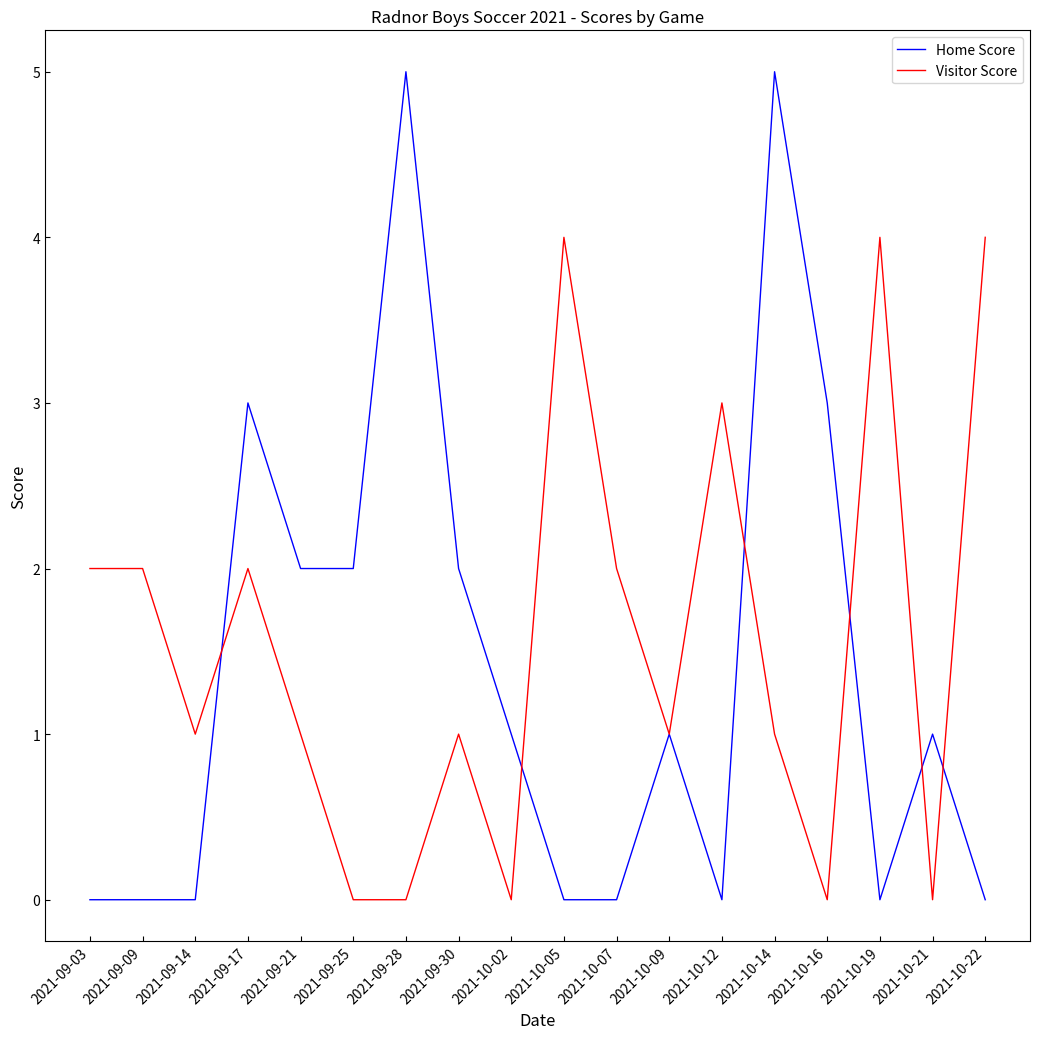

Which series has the largest total across all categories?

Visitor Score